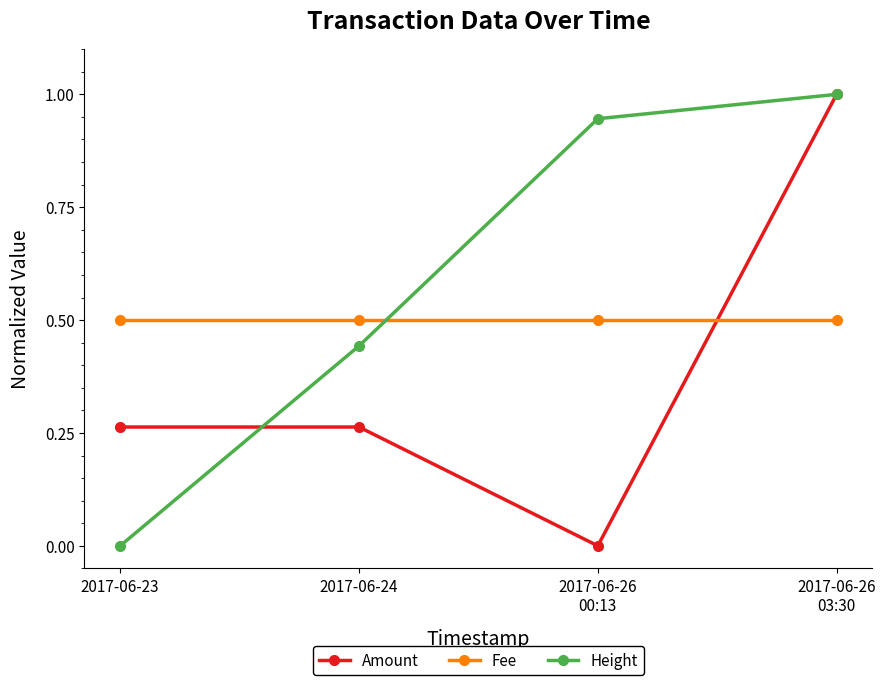

List the series in order of their overall mean, lowest first.

Amount, Fee, Height